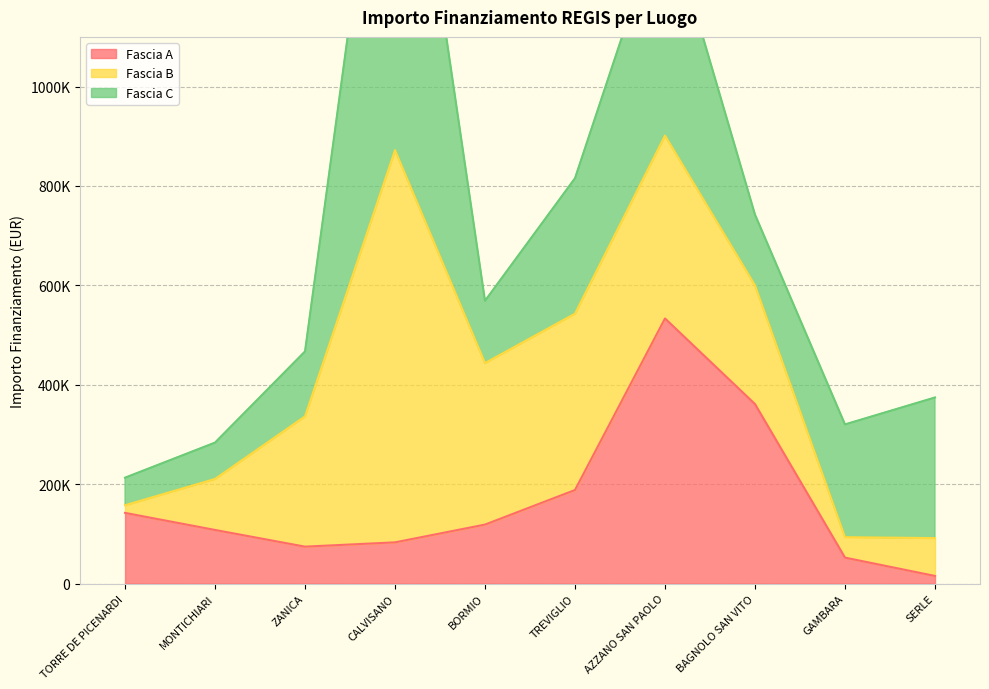

How many distinct data groups are displayed?

3